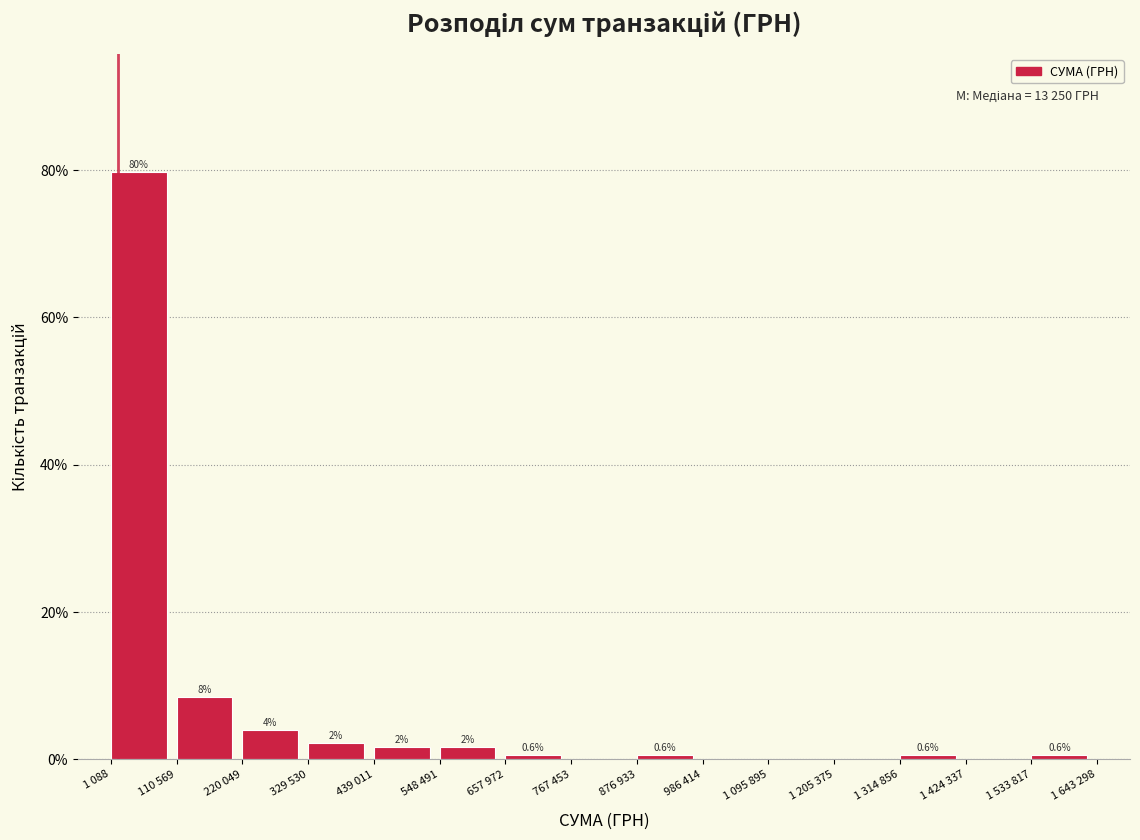

Where is the data nearest to the value 39?

110 569